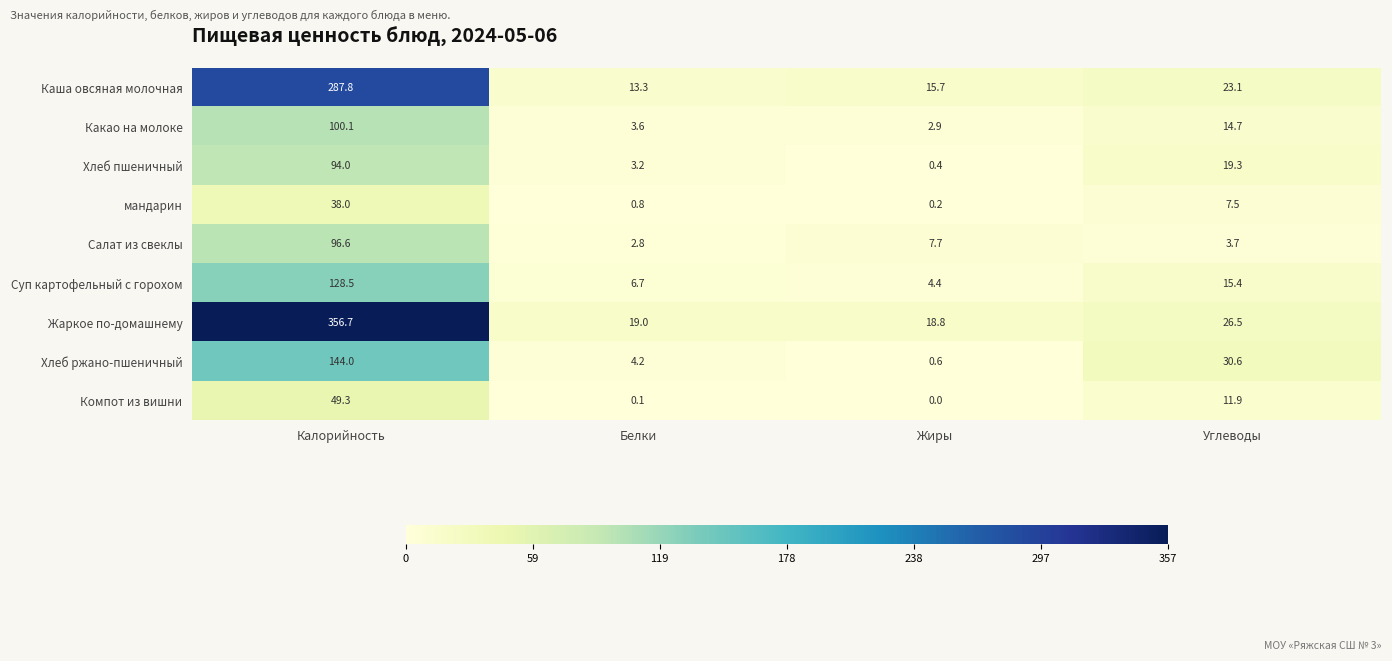

Rank the series at Калорийность from highest to lowest value.

Жаркое по-домашнему, Каша овсяная молочная, Хлеб ржано-пшеничный, Суп картофельный с горохом, Какао на молоке, Салат из свеклы, Хлеб пшеничный, Компот из вишни, мандарин